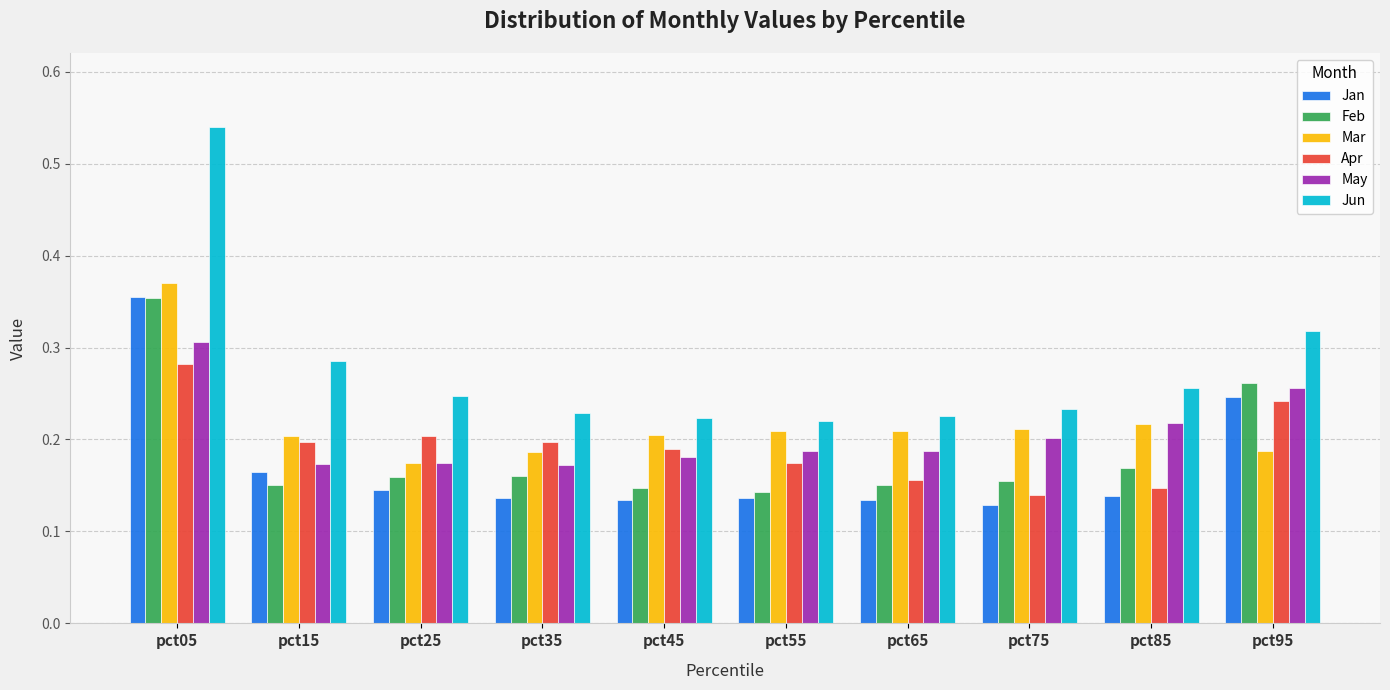

At which label does Jan reach its peak?

pct05